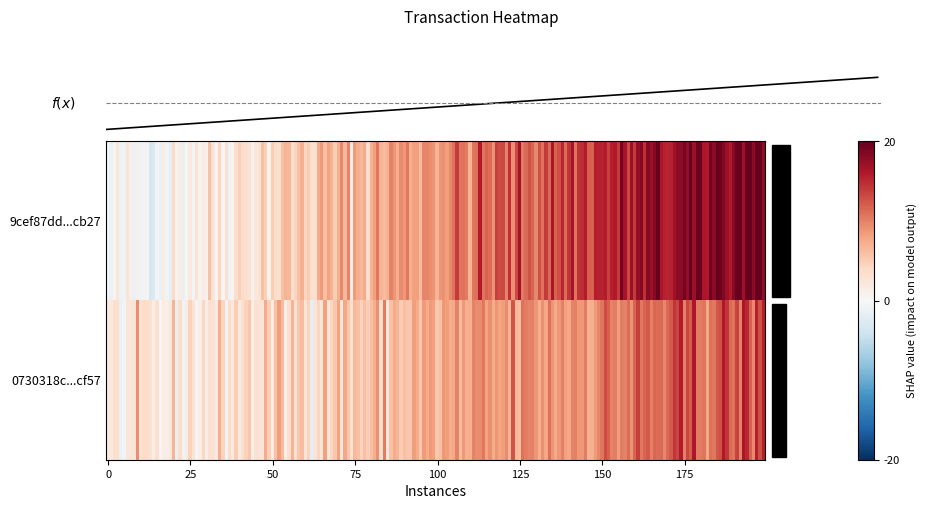

Rank the series by their maximum value, from highest to lowest.

9cef87dd7988f240ca077b15aa6e9c1db96cb27, 0730318c21abe300768ba792a0ae8fa1331dcf5